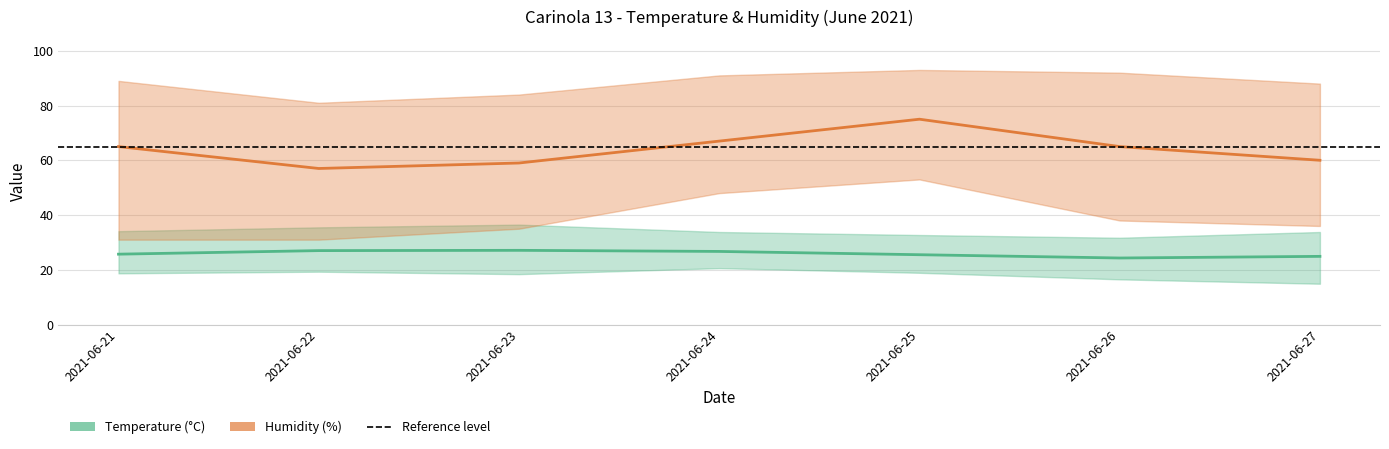

Which series has the largest range (max minus min)?

Humidity MED